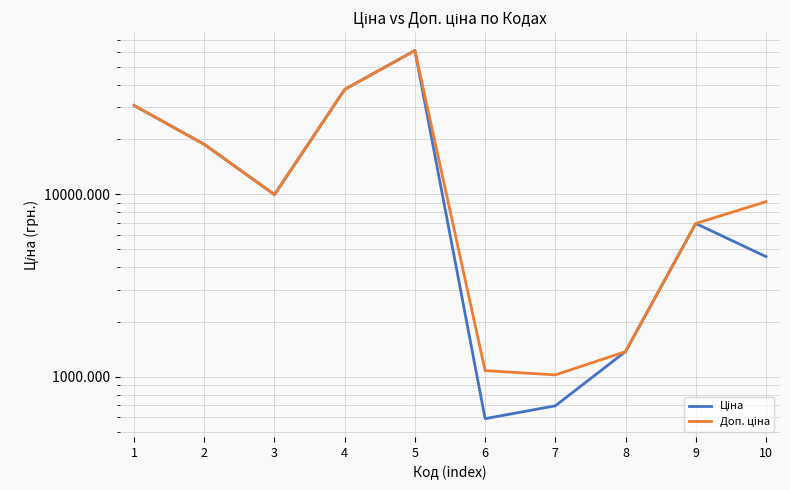

At how many categories does at least one series exceed 6512?

7